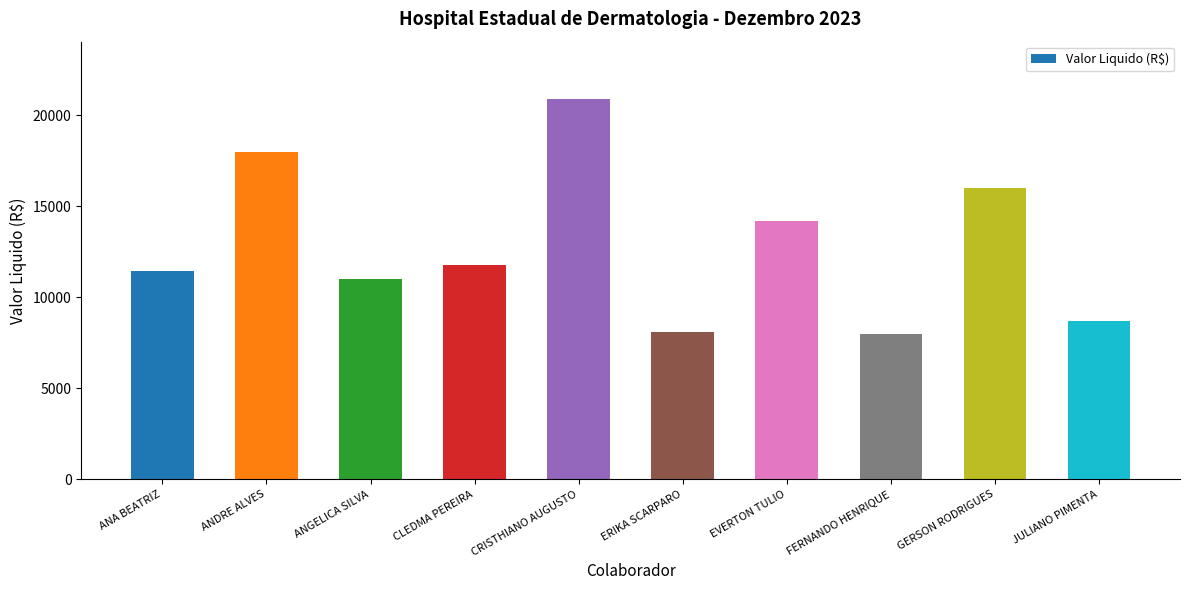

Reading left to right, extract all data points from this chart.

ANA BEATRIZ=11475.5	ANDRE ALVES=17994.2	ANGELICA SILVA=11030.3	CLEDMA PEREIRA=11758.3	CRISTHIANO AUGUSTO=20918.0	ERIKA SCARPARO=8115.1	EVERTON TULIO=14191.5	FERNANDO HENRIQUE=7983.0	GERSON RODRIGUES=15990.7	JULIANO PIMENTA=8678.1